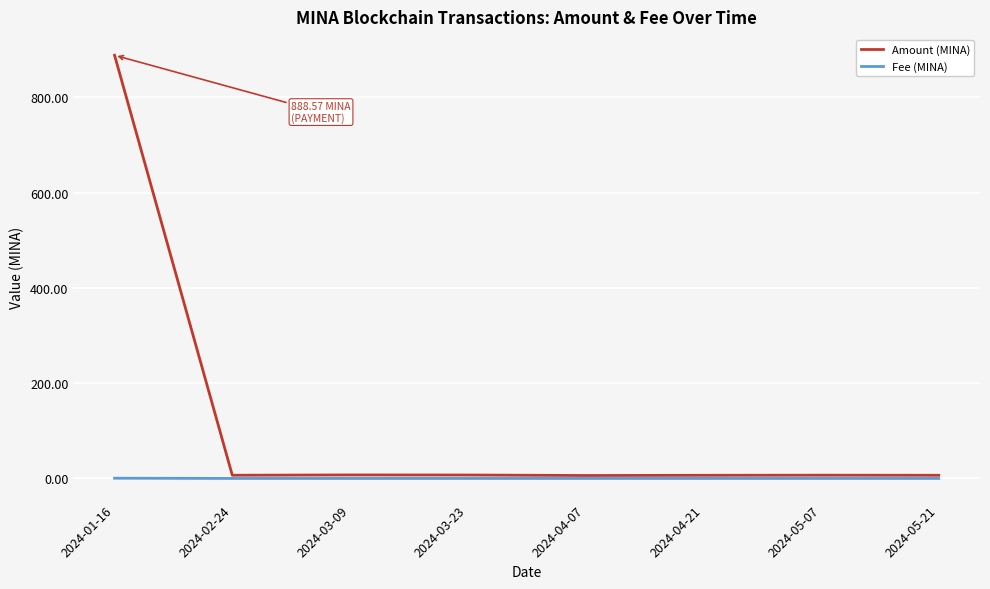

Rank the series by their maximum value, from highest to lowest.

Amount (MINA), Fee (MINA)